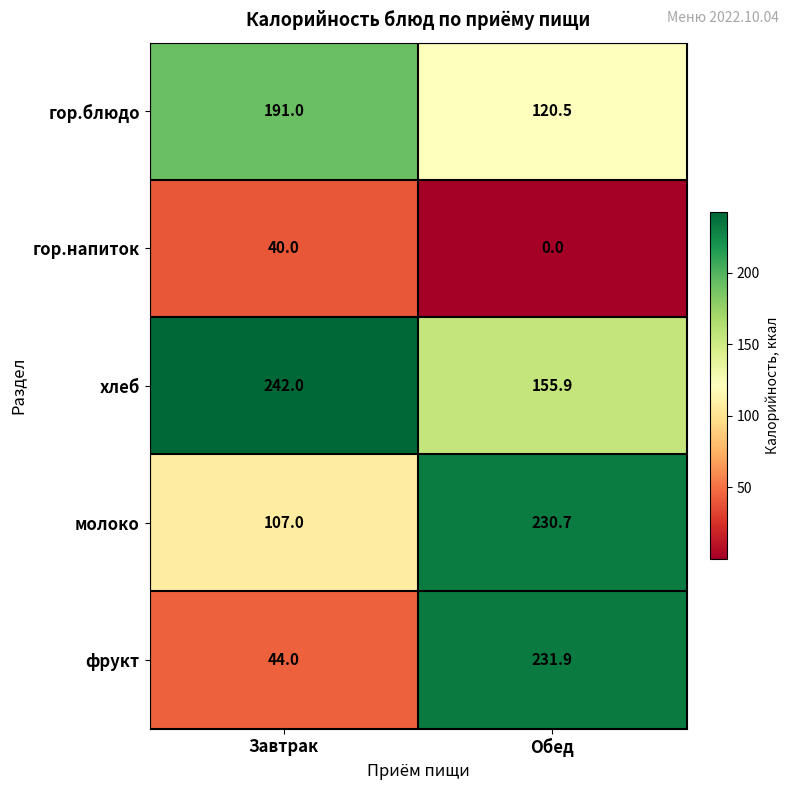

What is the sum of the хлеб values at Обед and Завтрак?

397.9